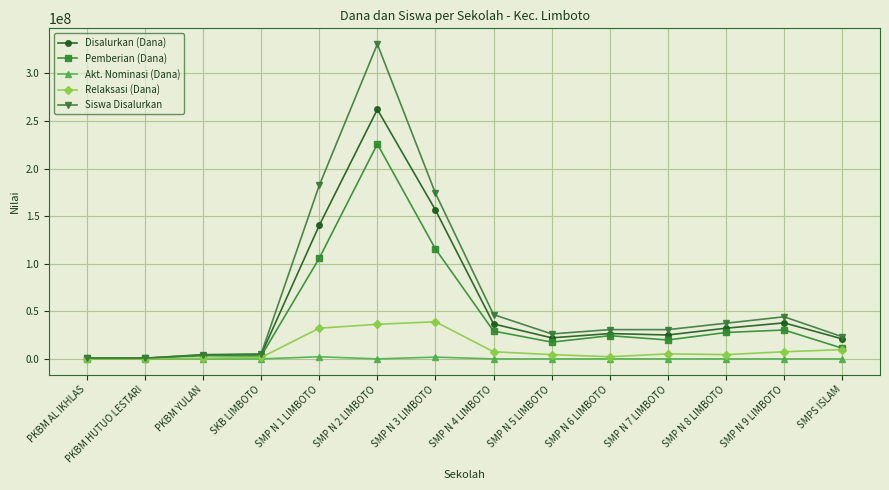

What is the label of the 14th point from the right?

PKBM AL IKHLAS